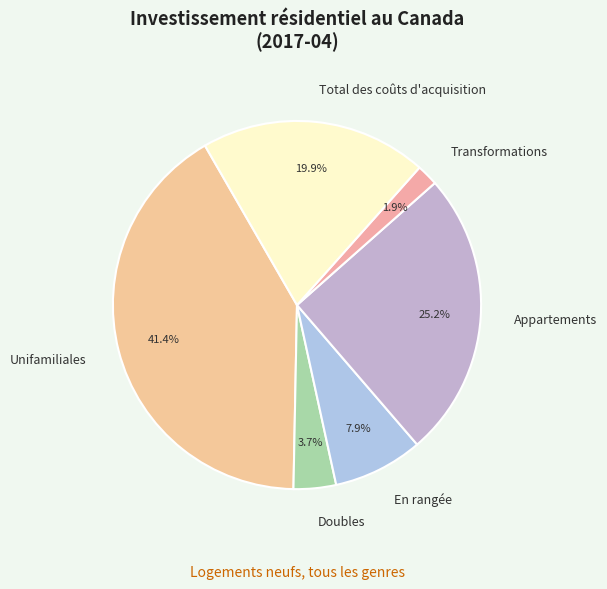

Count the number of slices in the pie.

6